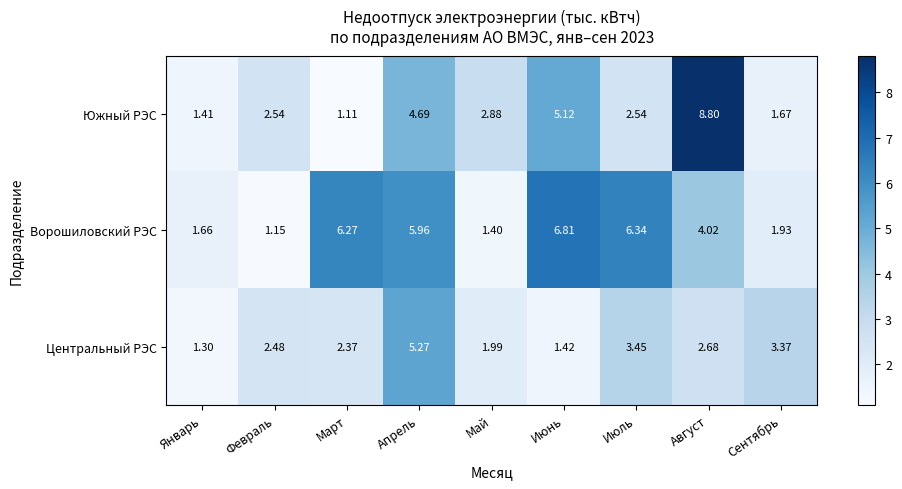

Which category has the highest value in the Ворошиловский РЭС series?

Июнь